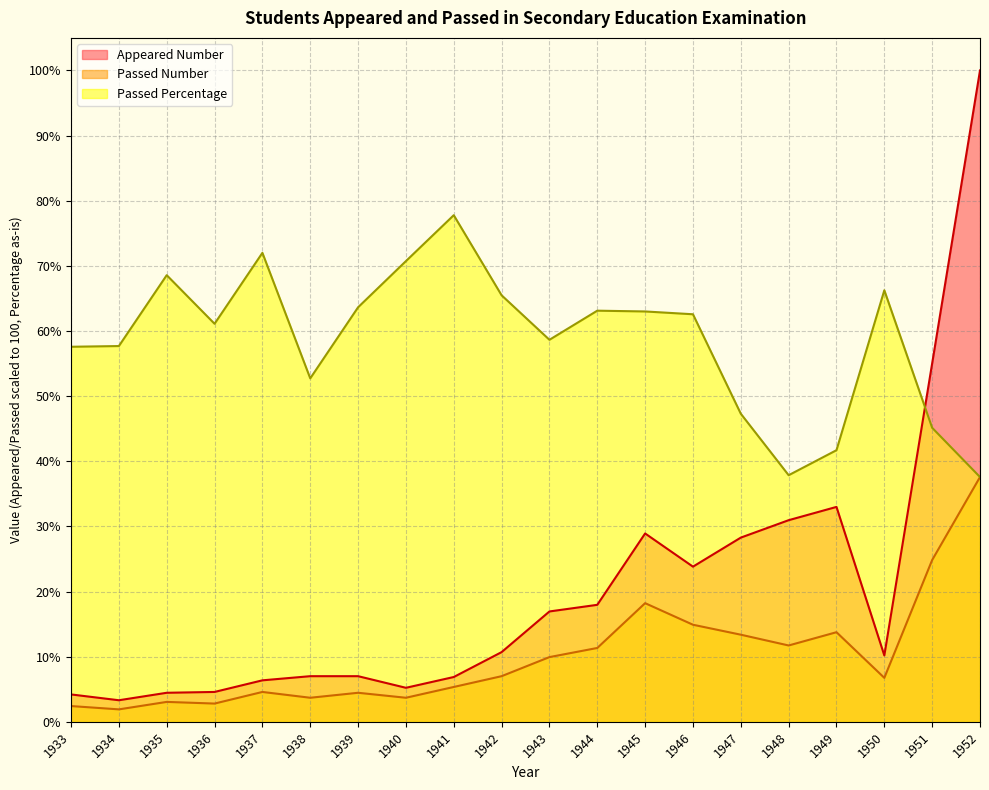

What is the difference between the Passed Number values at 1944 and 1933?

8.9